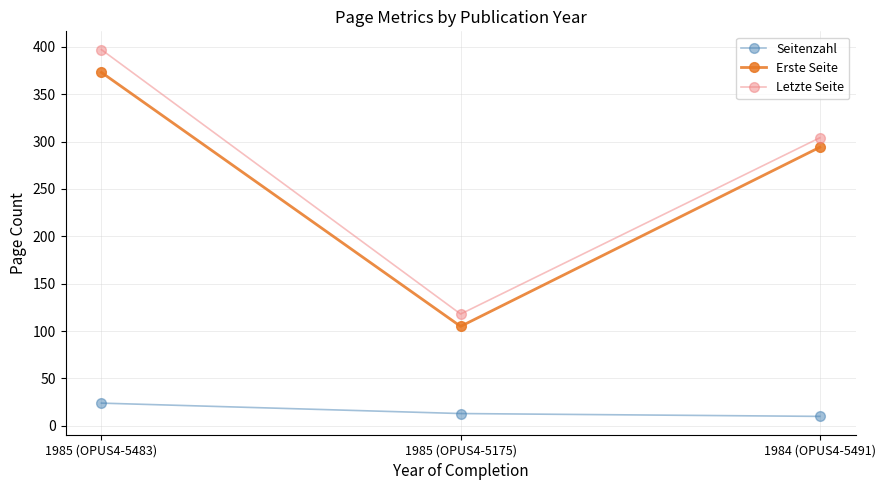

At which label does Letzte Seite reach its minimum?

1985 (OPUS4-5175)